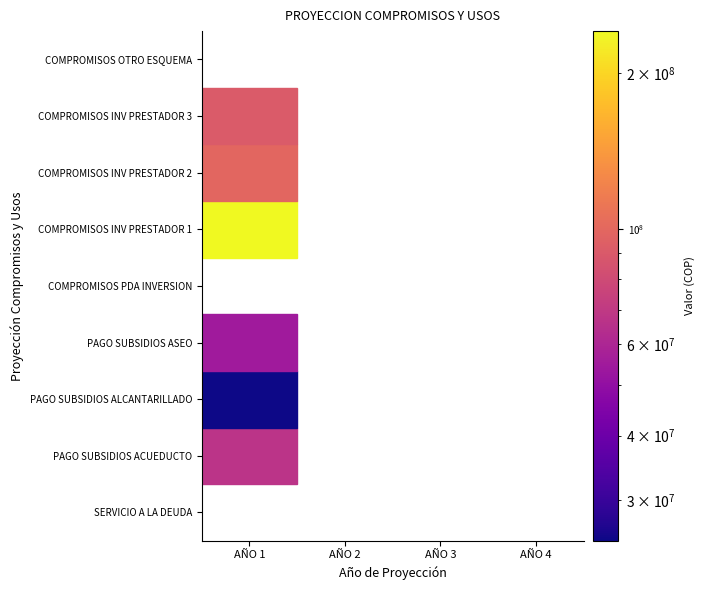

Between 2 and 3, which is larger?

2